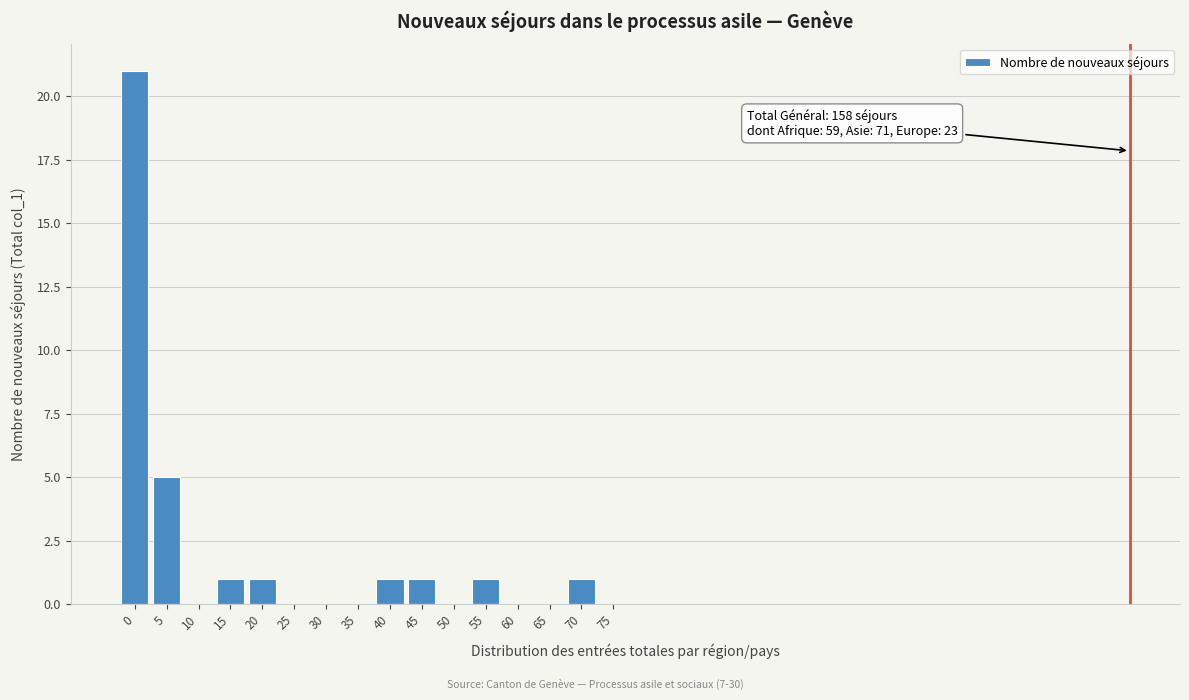

Reading left to right, transcribe all the data shown in this chart.

0=21	5=5	10=0	15=1	20=1	25=0	30=0	35=0	40=1	45=1	50=0	55=1	60=0	65=0	70=1	75=0